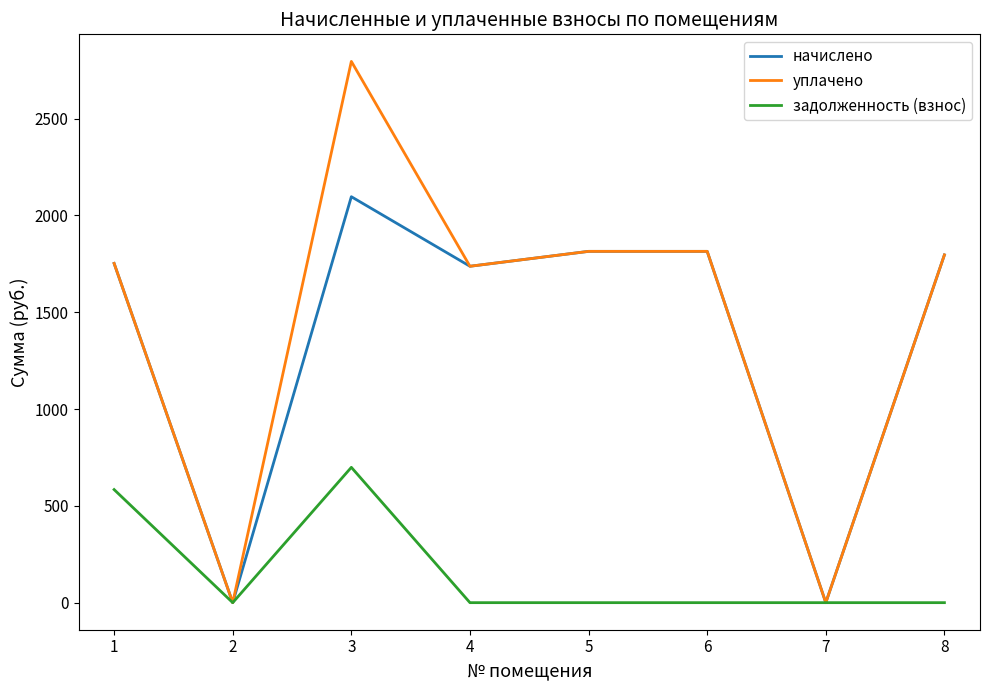

The value of задолженность (взнос) at 7 is 0.0. True or false?

True